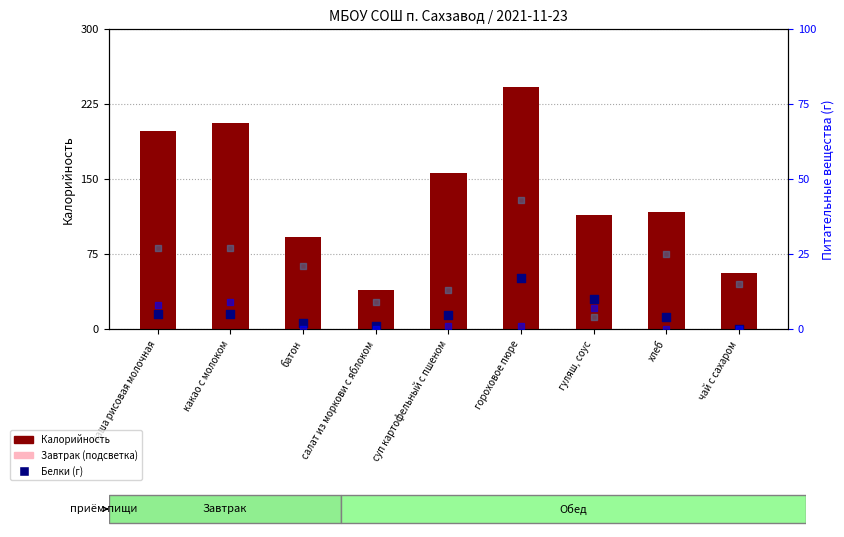

Which series has the largest Y range (max minus min)?

Калорийность